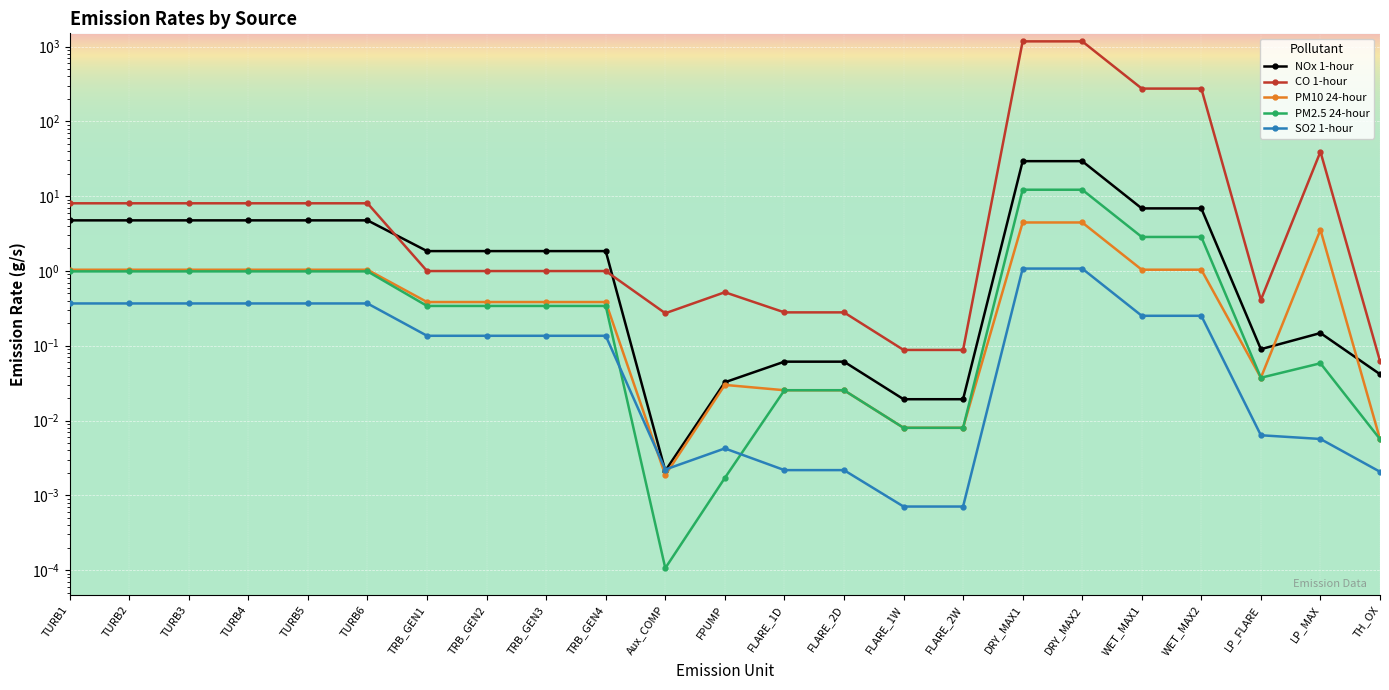

At which label does PM2.5 24-hour reach its peak?

DRY_MAX1